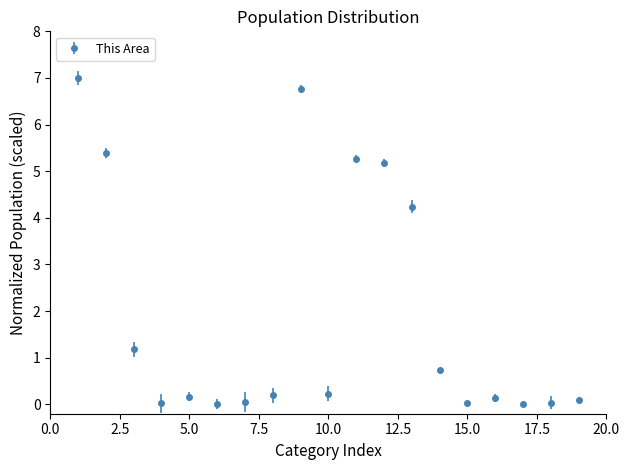

What is the sum of all values?

36.7